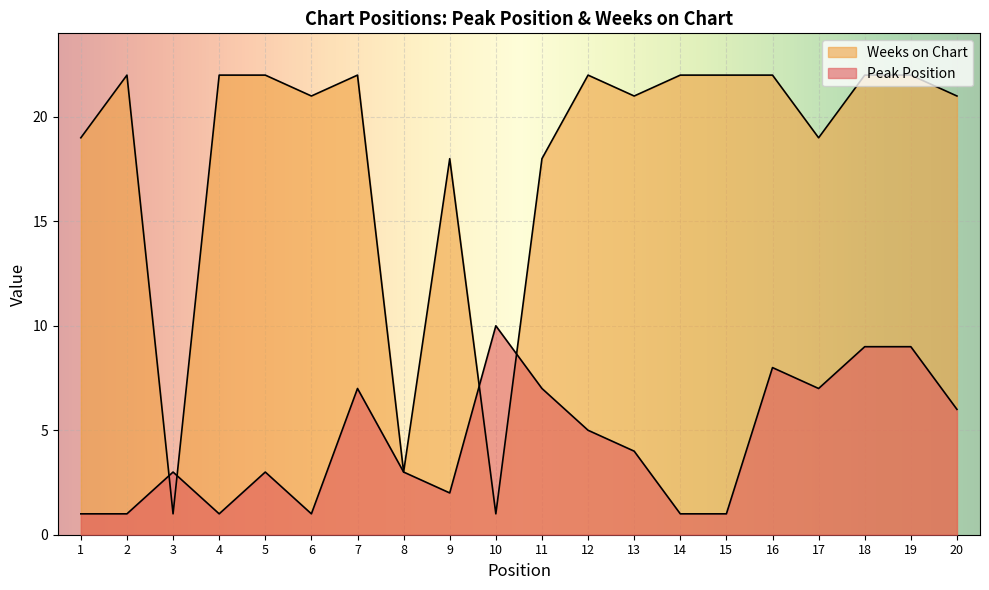

At which label is Peak Position closest to 5?

12